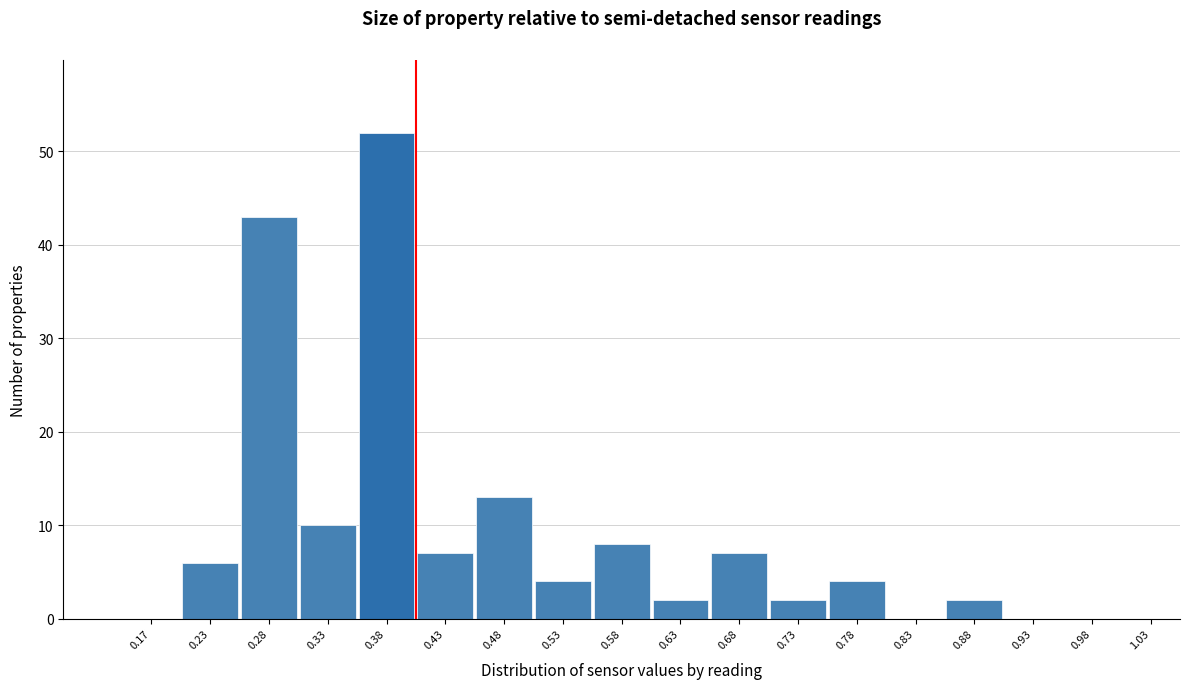

Over which range of the x-axis is the bar tallest?

0.35 to 0.40